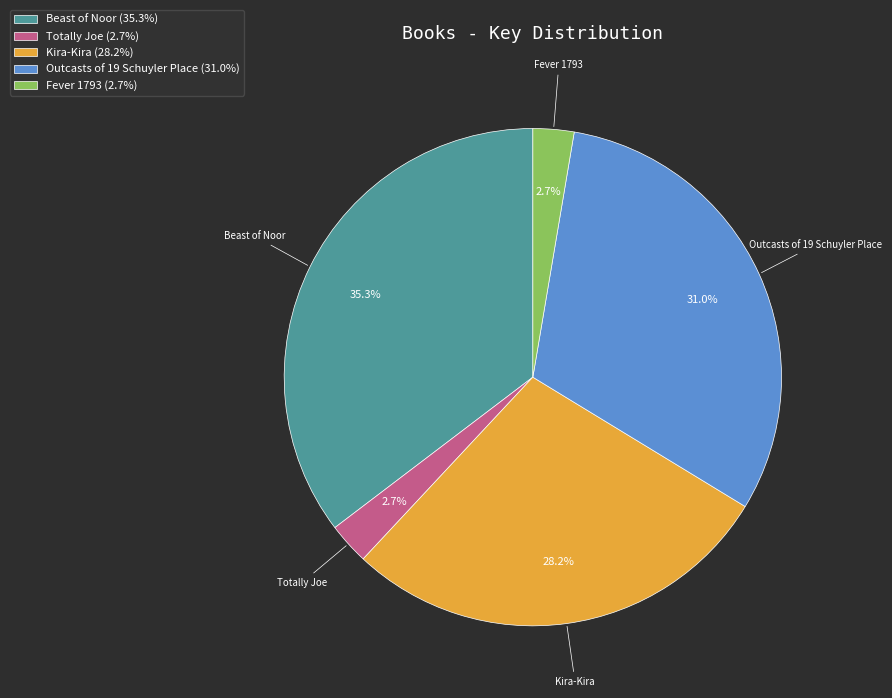

What is the total percentage of Fever 1793 and Totally Joe?

5.4%